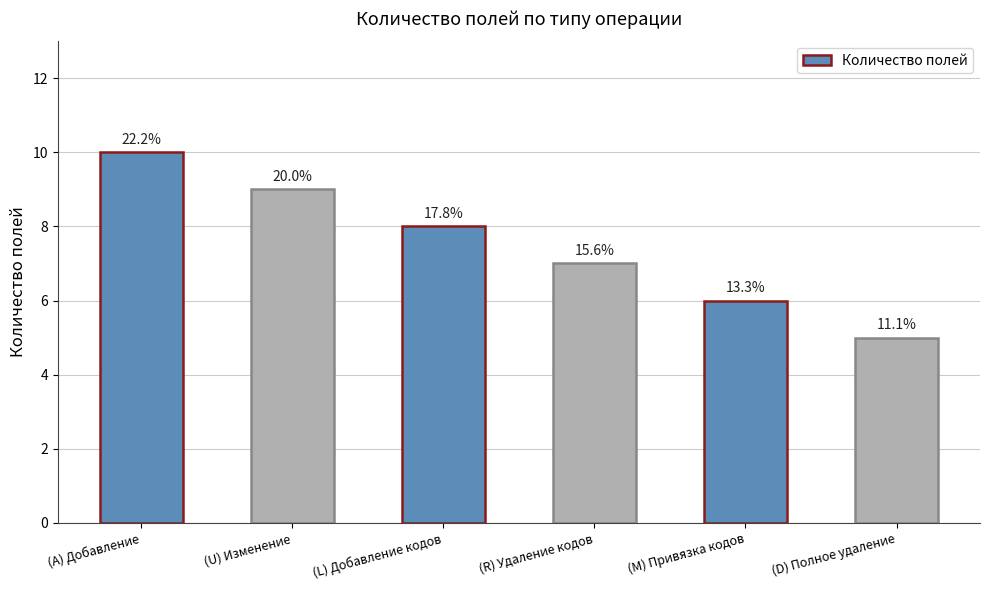

How many bars are there in total?

6